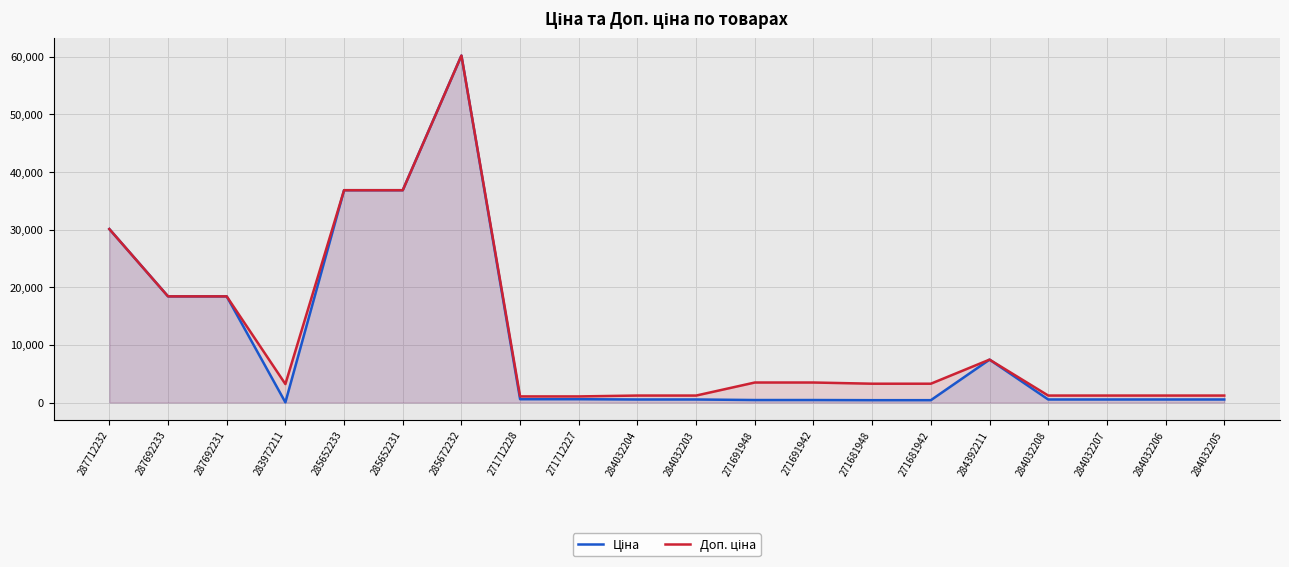

Is the value of Доп. ціна at 271691948 greater than the value of Ціна at 284032204?

Yes